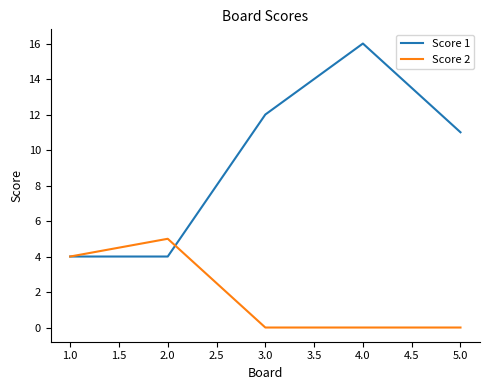

What position from the right is 1.0?

5